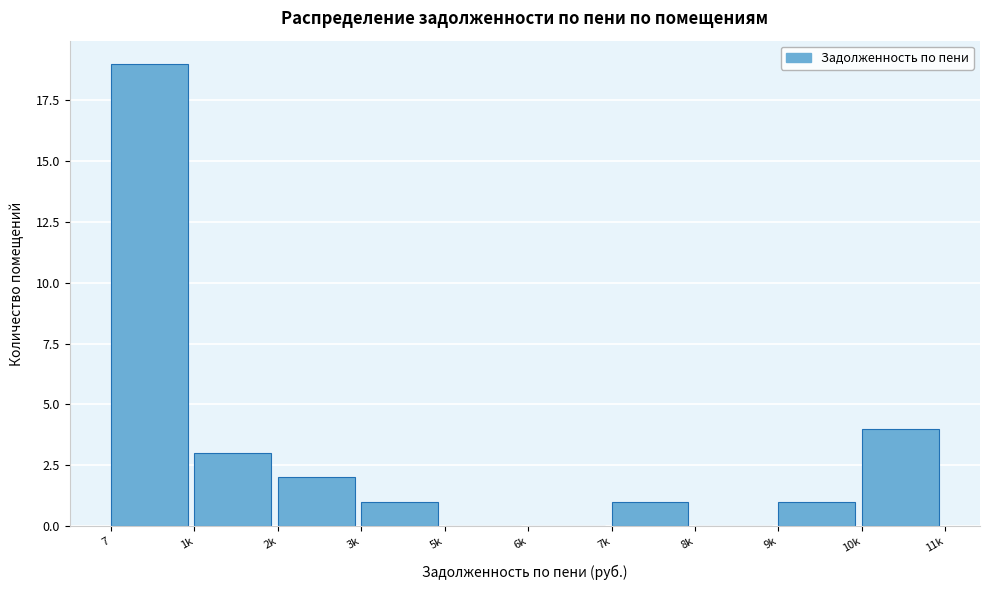

Reading left to right, what are all the values shown in this chart?

7=19	1k=3	2k=2	3k=1	5k=0	6k=0	7k=1	8k=0	9k=1	10k=4